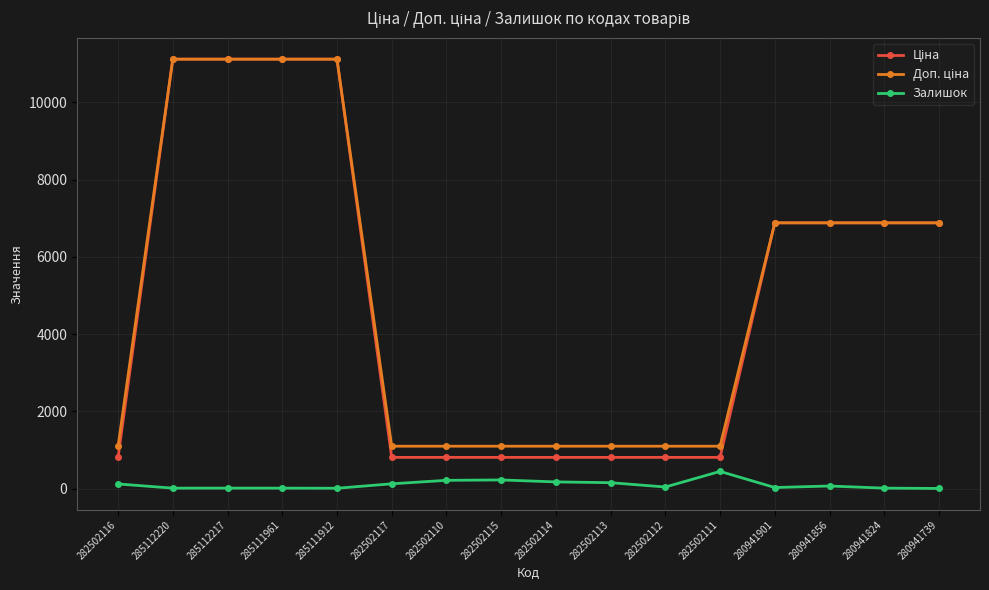

What is the label of the 15th point from the right?

285112220